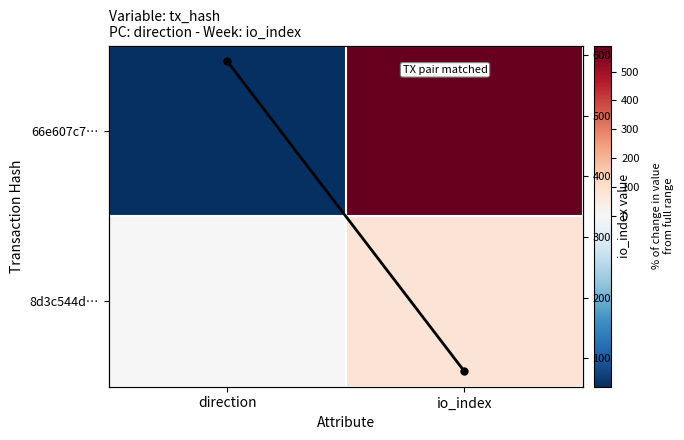

Read the 66e607c7… value at direction.

-1